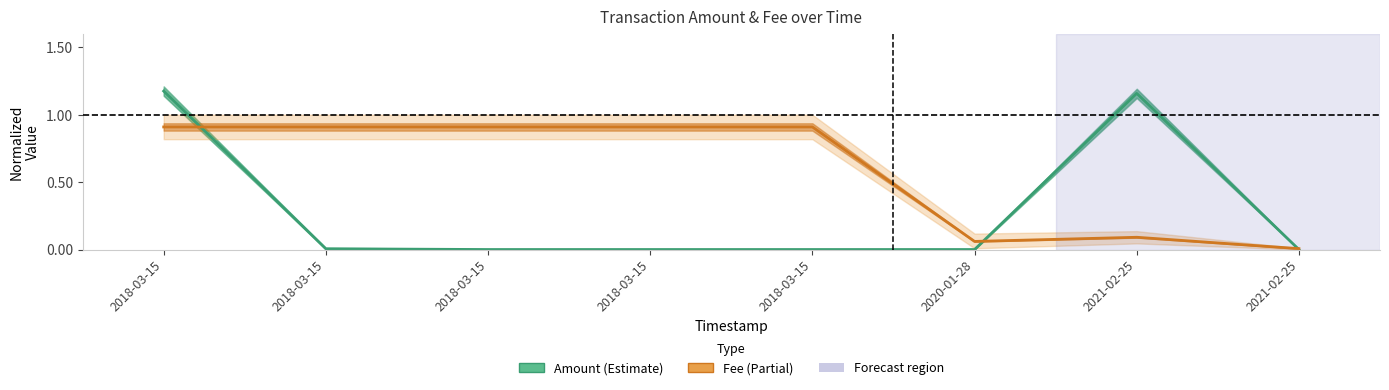

Where is Amount nearest to the value 0?

2018-03-15